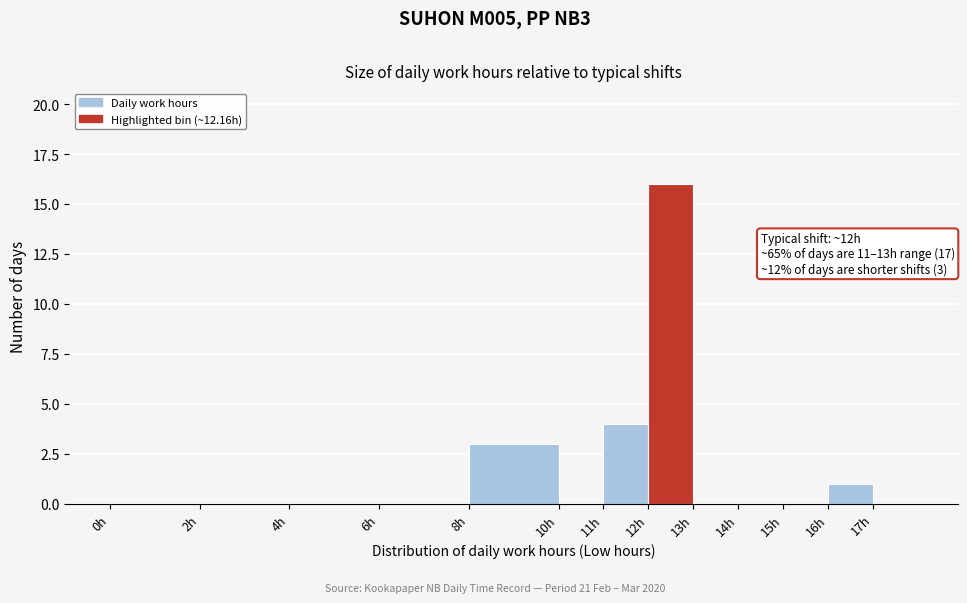

Over which range of the x-axis is the bar tallest?

12 to 13